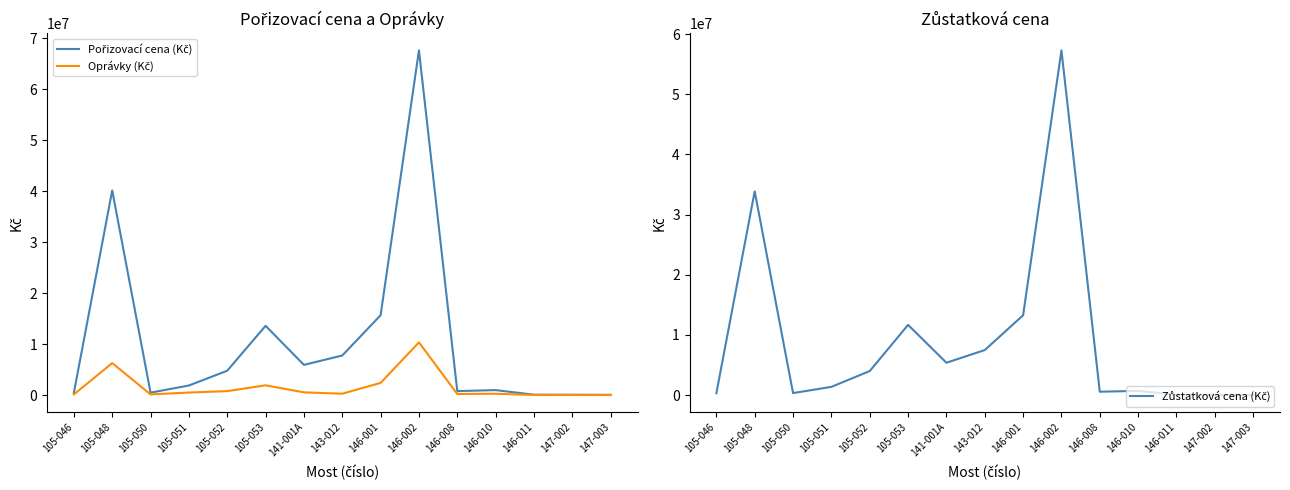

Reading left to right, extract all data points from this chart.

Pořizovací cena (Kč): 105-046=436586.0	105-048=40132704.6	105-050=465894.0	105-051=1872000.0	105-052=4772423.5	105-053=13583862.6	141-001A=5918620.7	143-012=7756134.2	146-001=15656487.5	146-002=67607150.5	146-008=774216.0	146-010=968655.0	146-011=70171.0	147-002=53326.0	147-003=35932.0
Oprávky (Kč): 105-046=114684.0	105-048=6274869.0	105-050=122472.0	105-051=491400.0	105-052=768776.0	105-053=1908538.0	141-001A=530832.0	143-012=265562.0	146-001=2383993.0	146-002=10329194.0	146-008=203364.0	146-010=254472.0	146-011=18600.0	147-002=14136.0	147-003=9528.0
Zůstatková cena (Kč): 105-046=321902.0	105-048=33857835.6	105-050=343422.0	105-051=1380600.0	105-052=4003647.5	105-053=11675324.6	141-001A=5387788.7	143-012=7490572.2	146-001=13272494.5	146-002=57277956.5	146-008=570852.0	146-010=714183.0	146-011=51571.0	147-002=39190.0	147-003=26404.0